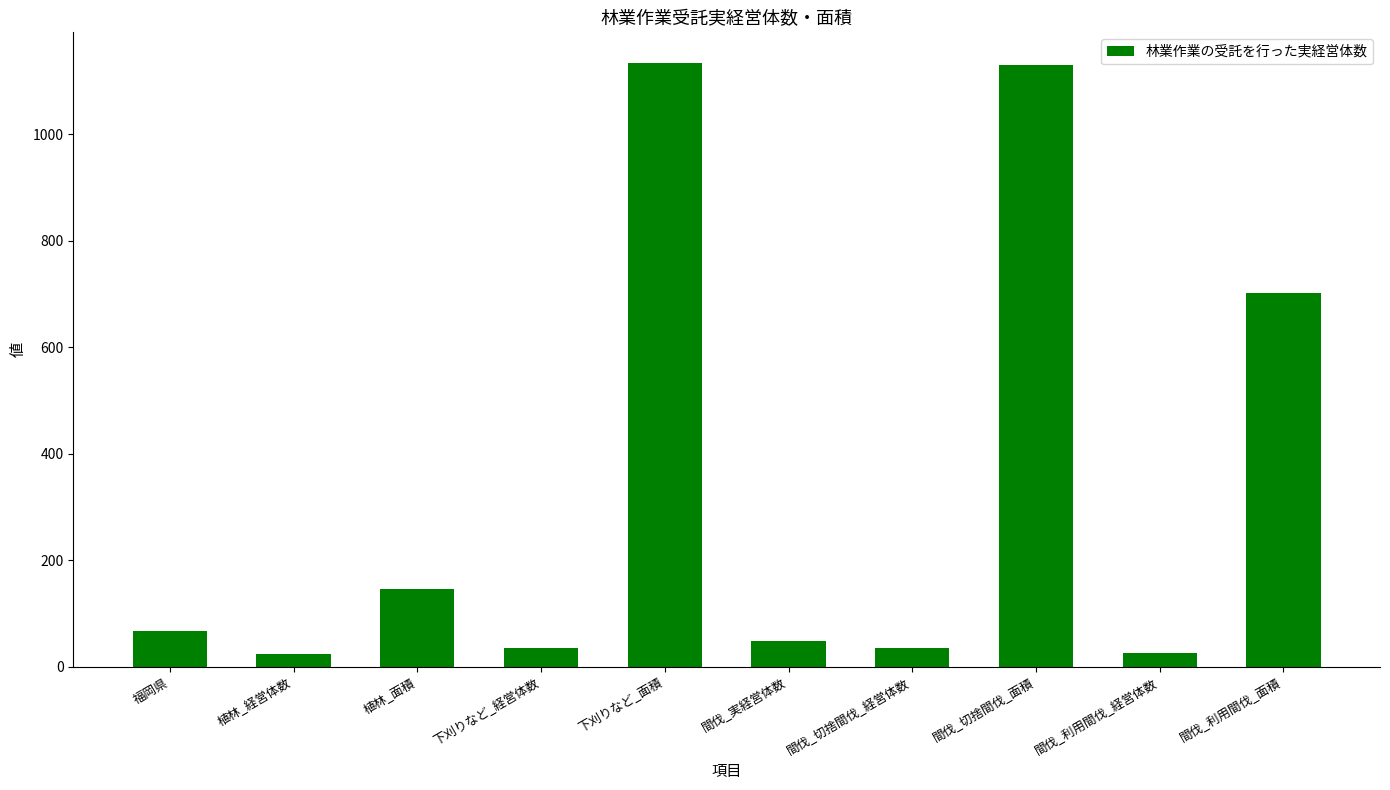

What is the approximate value at 間伐_利用間伐_面積, to the nearest 50?

700